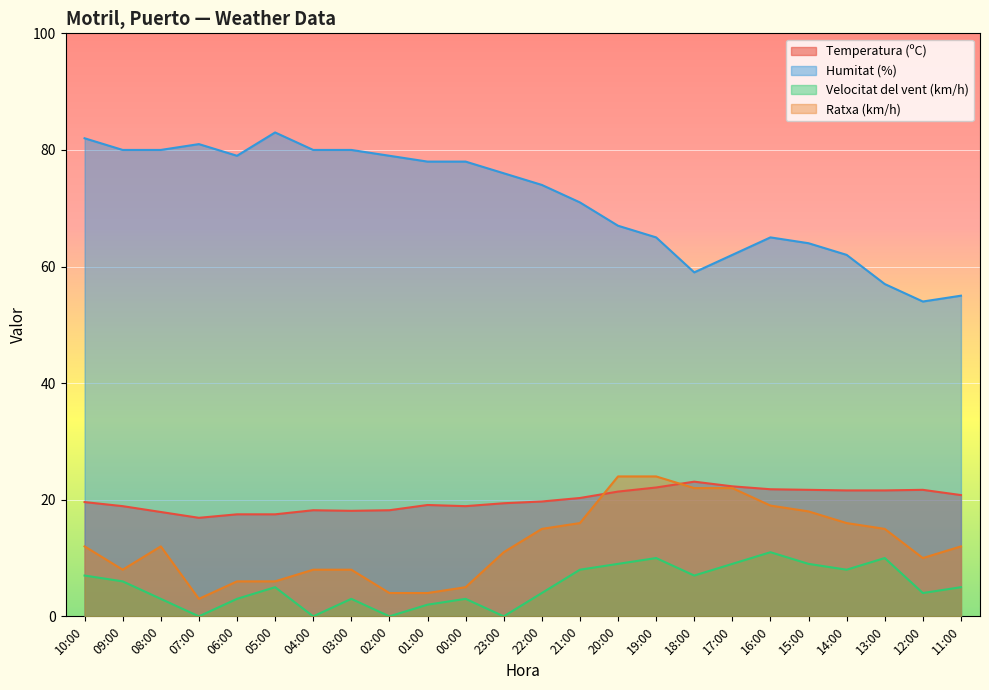

At which category is the sum across all series the highest?

20:00